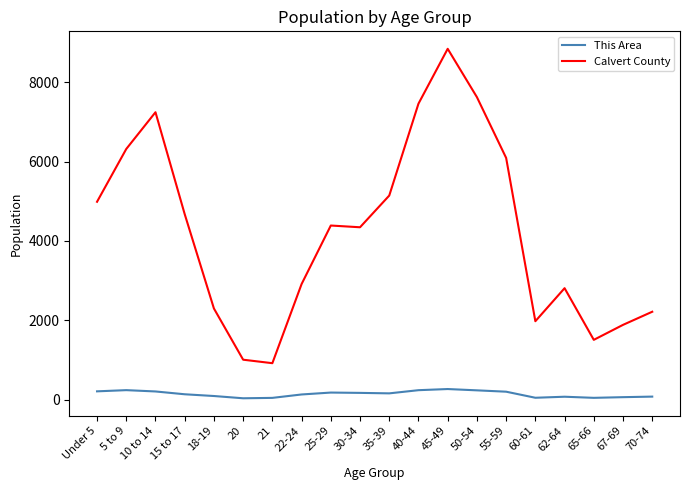

Which series changed the most between 18-19 and 40-44?

Calvert County